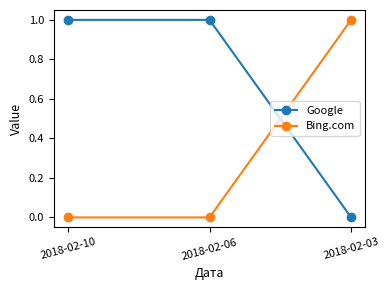

Is the value of Bing.com at 2018-02-06 greater than the value of Google at 2018-02-06?

No